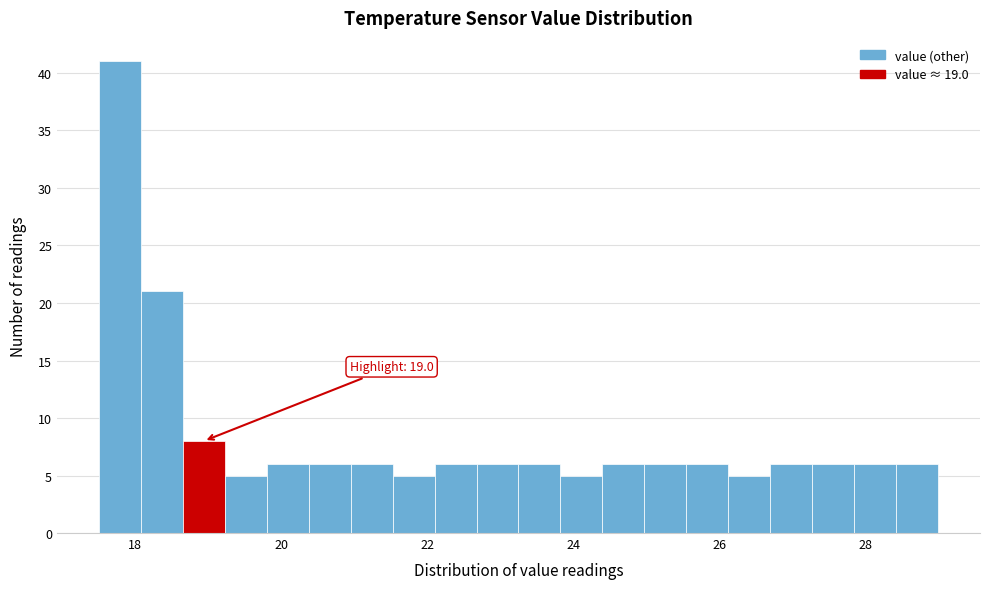

Around what value on the x-axis is the tallest bar? Give the approximate position of its centre, as read against the axis.

17.8